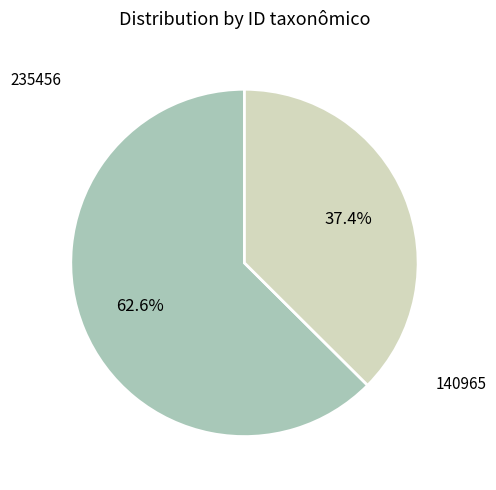

Approximately how many times larger is the value at 235456 compared to 140965?

1.7